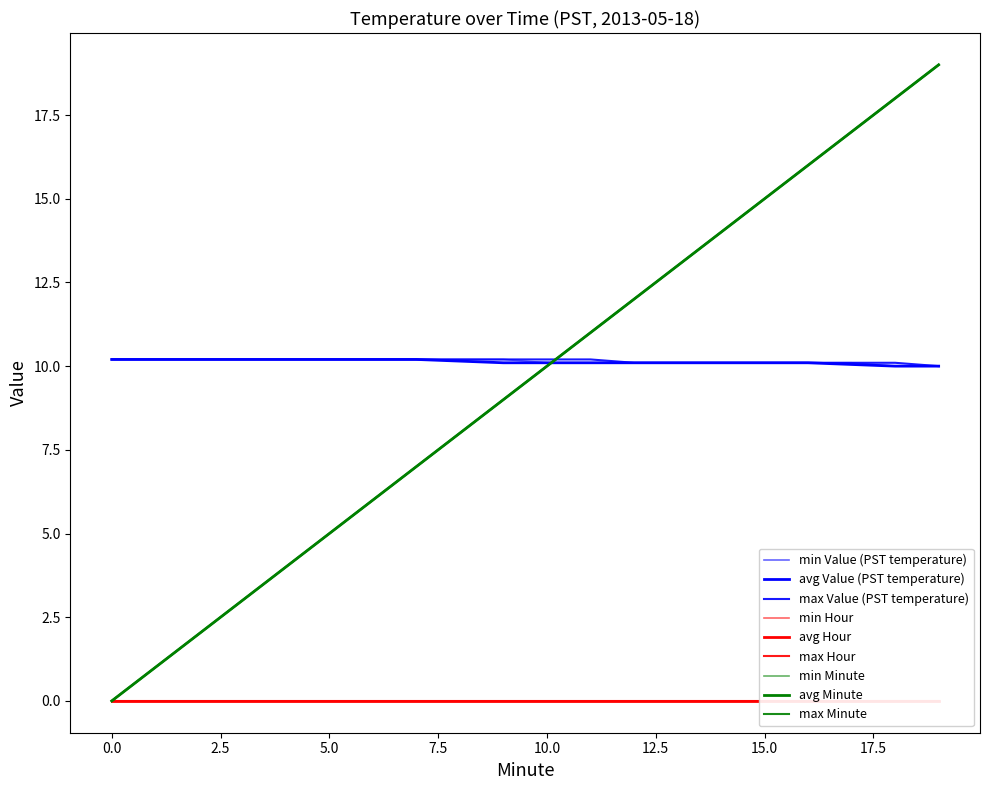

What is the difference between the maximum and second lowest values in the avg Value (PST temperature) series?

0.2